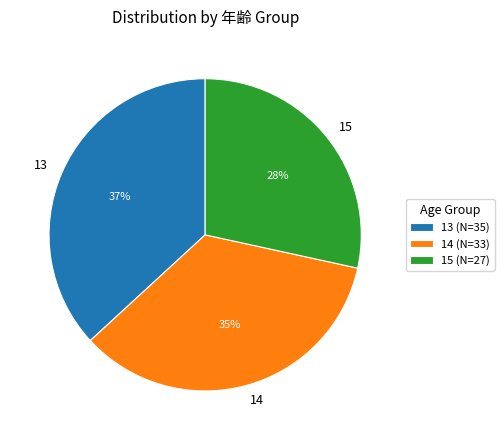

To the nearest percent, what is the average slice percentage?

33%